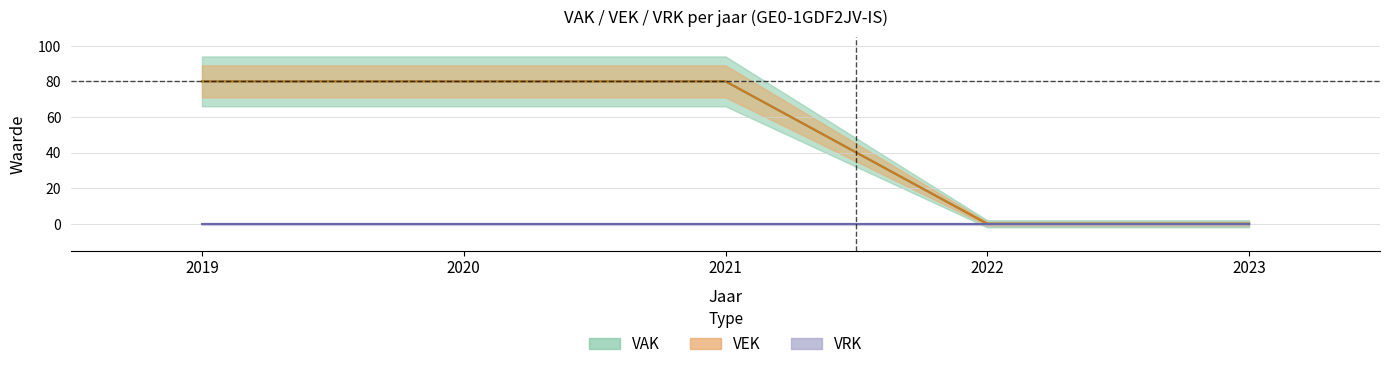

What is the average value of the VEK series?

48